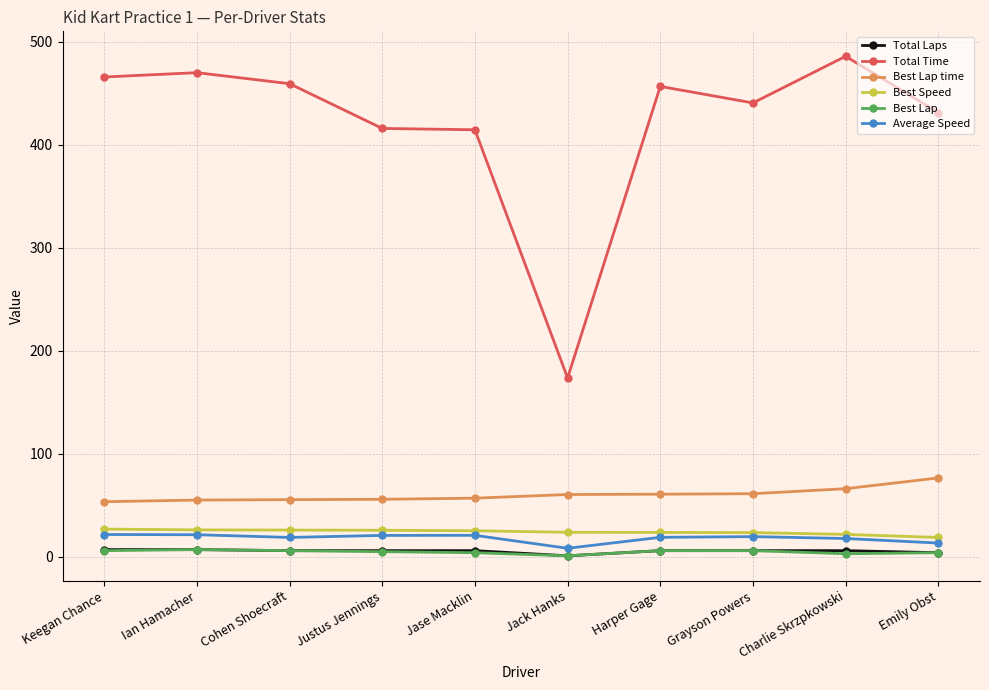

What is the average value of the Average Speed series?

18.2